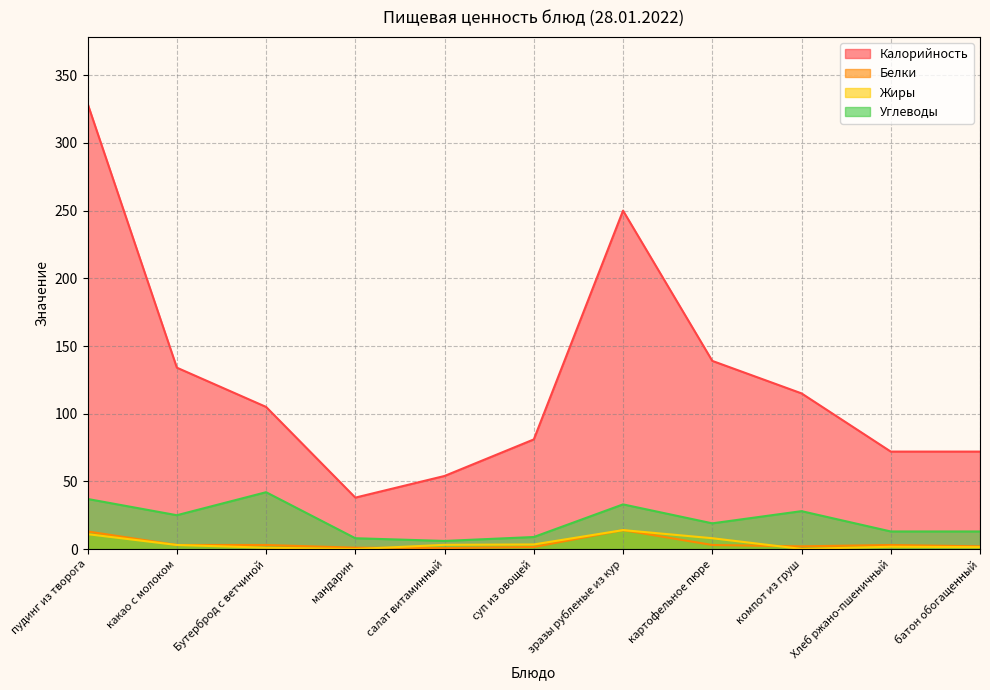

What is the difference between the highest and lowest values at салат витаминный?

53.3